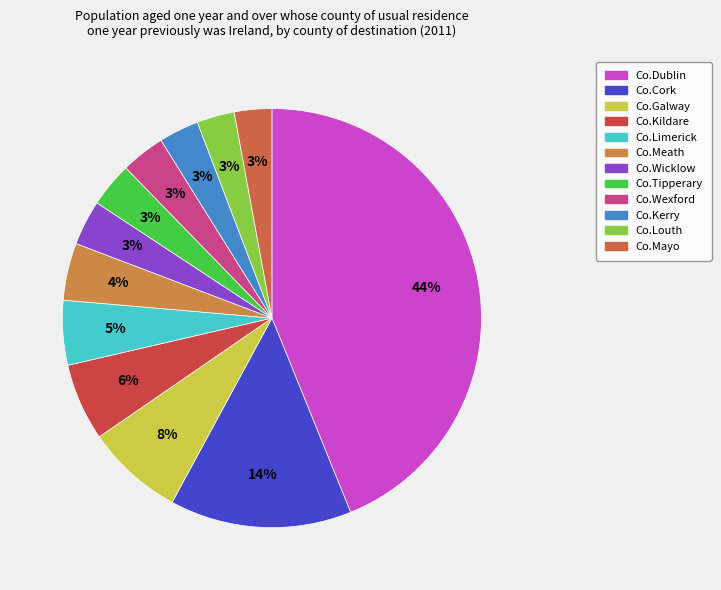

Rank the categories by value from lowest to highest.

Co.Mayo, Co.Louth, Co.Kerry, Co.Wexford, Co.Tipperary, Co.Wicklow, Co.Meath, Co.Limerick, Co.Kildare, Co.Galway, Co.Cork, Co.Dublin